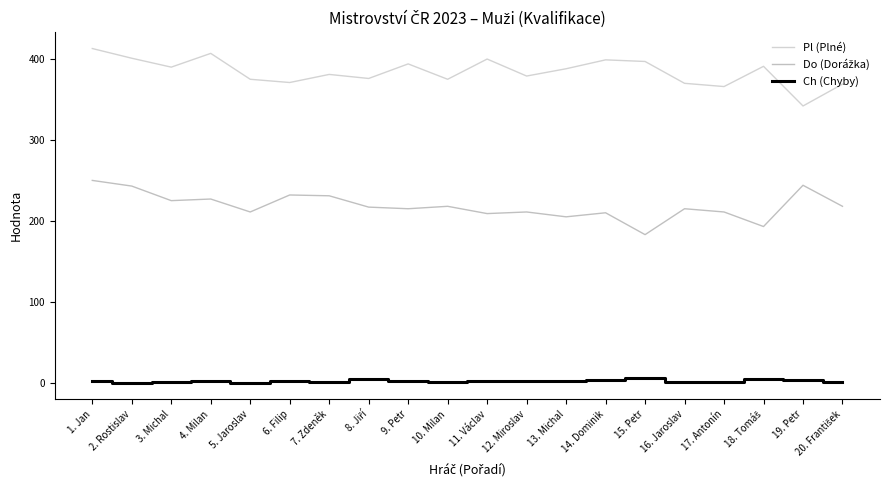

Does the chart display data point markers on the line(s)?

No